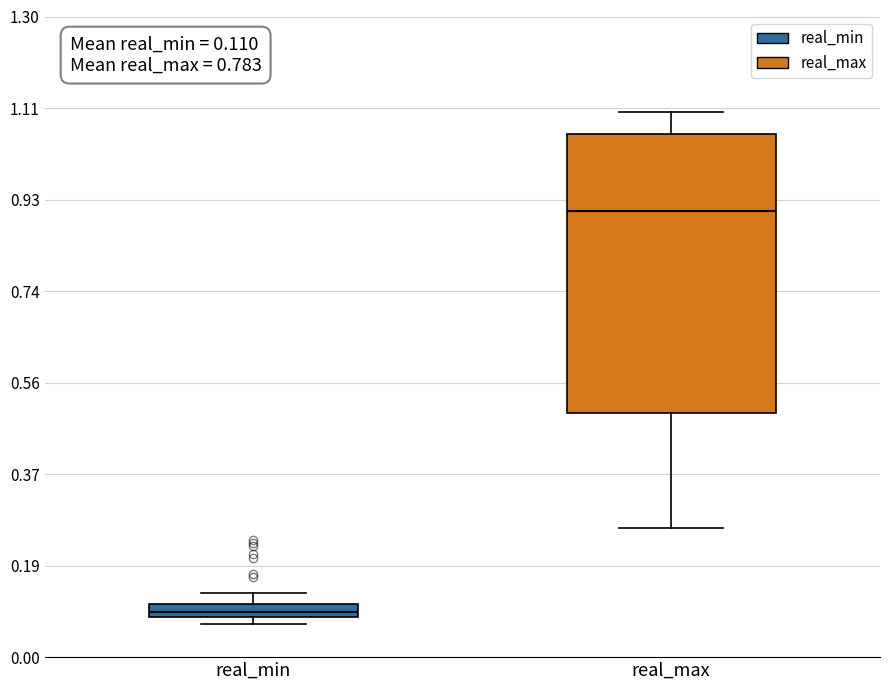

Comparing the boxes themselves (not the whiskers), which one is the tallest?

real_max